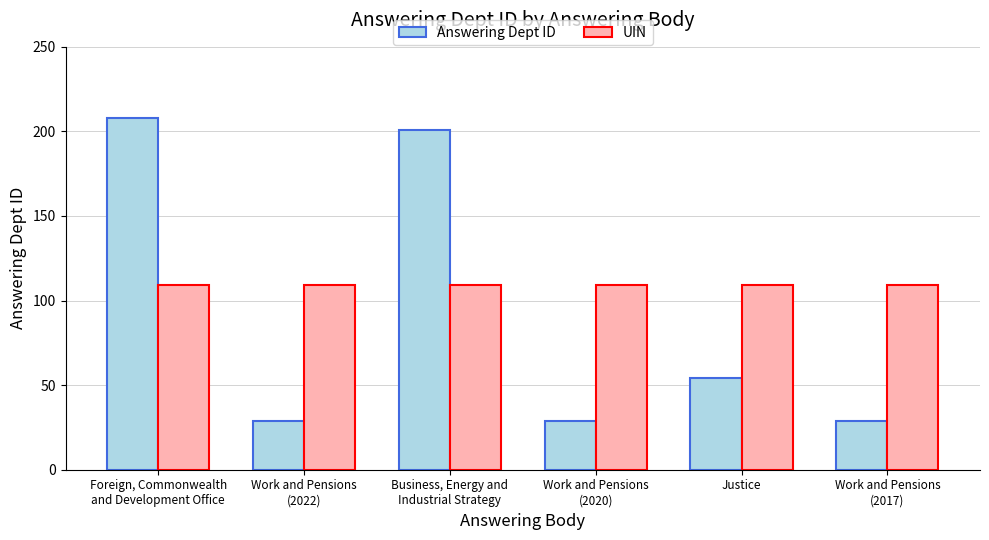

Which series has the largest total across all categories?

UIN